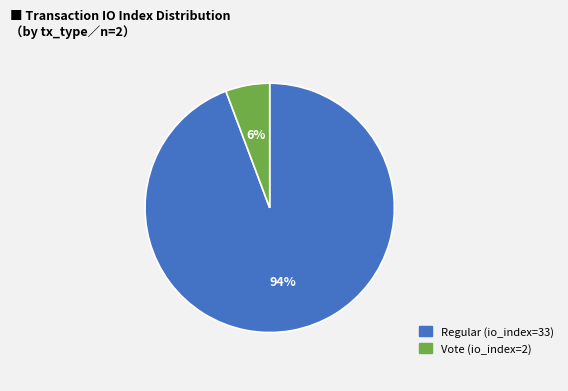

Is Regular (io_index=33) the majority of the pie?

Yes